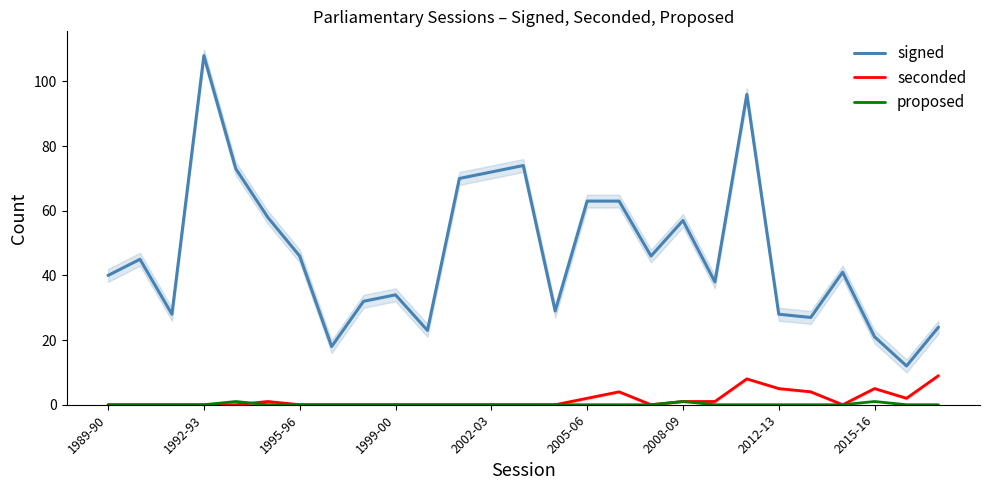

What position from the right is 14?

13